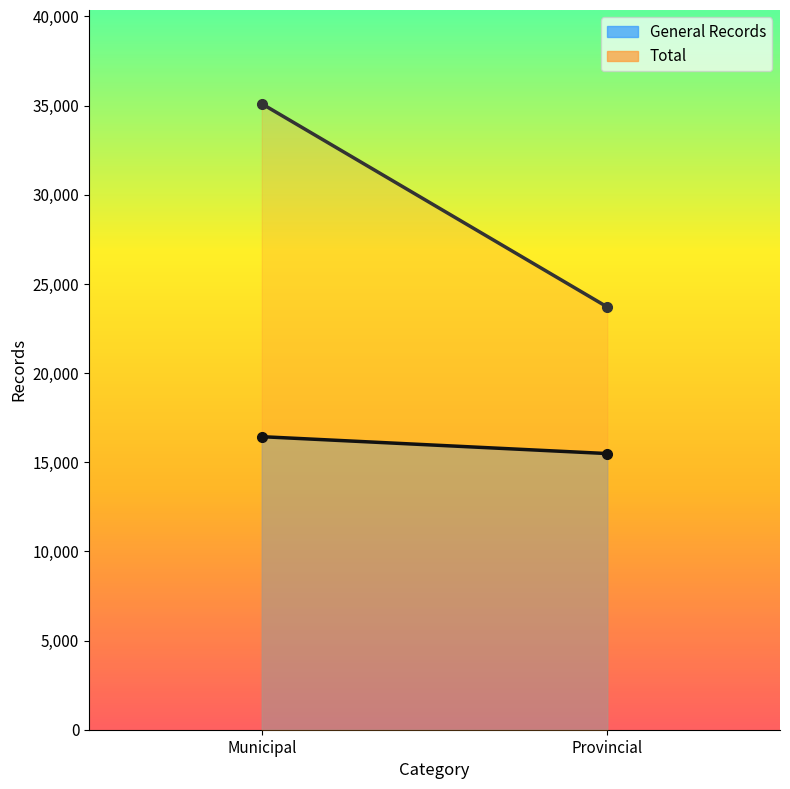

How many lines are shown in the chart?

2